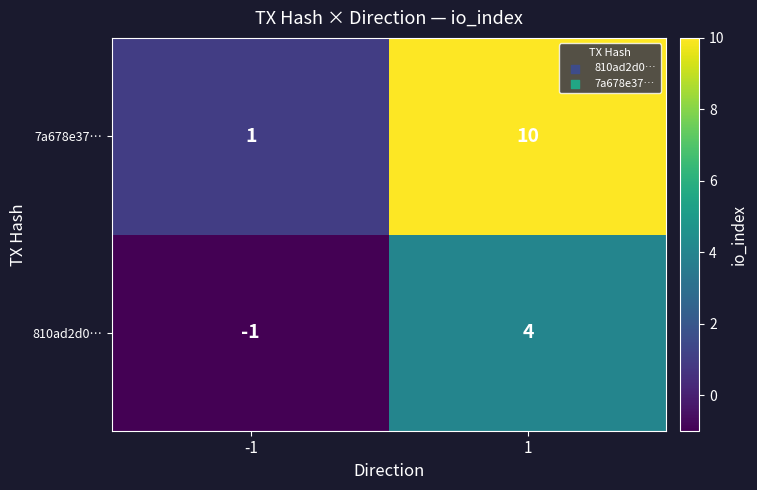

The 7a678e37… series shows 1 at -1. True or false?

True